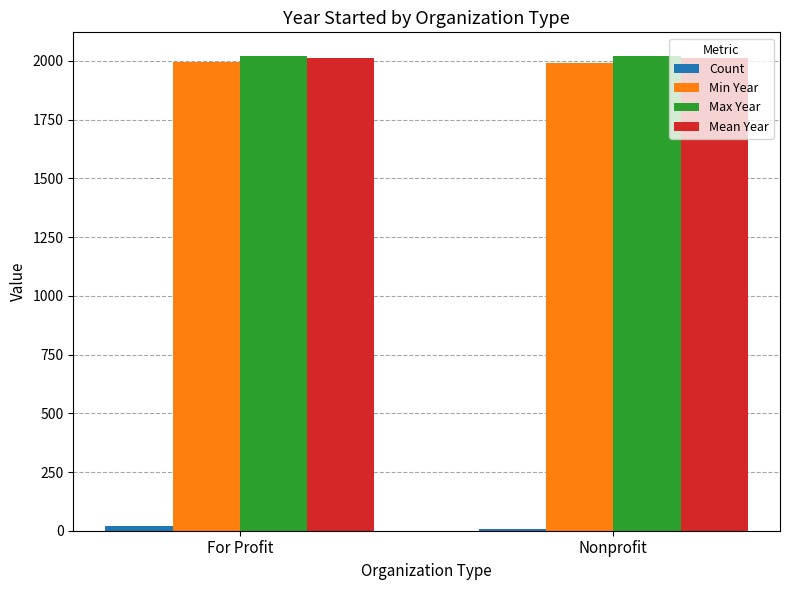

What is the average value of the Min Year series?

1994